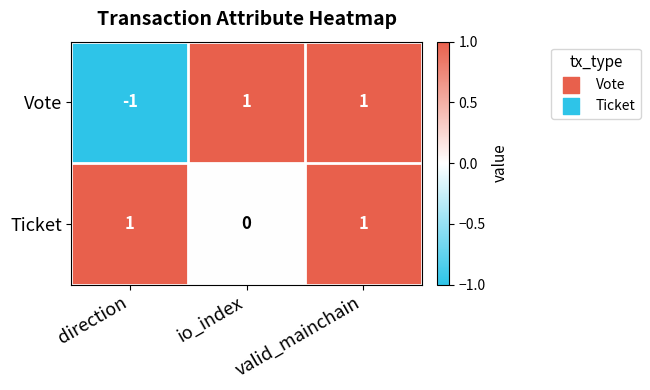

Which category has the lowest value in the Vote series?

direction